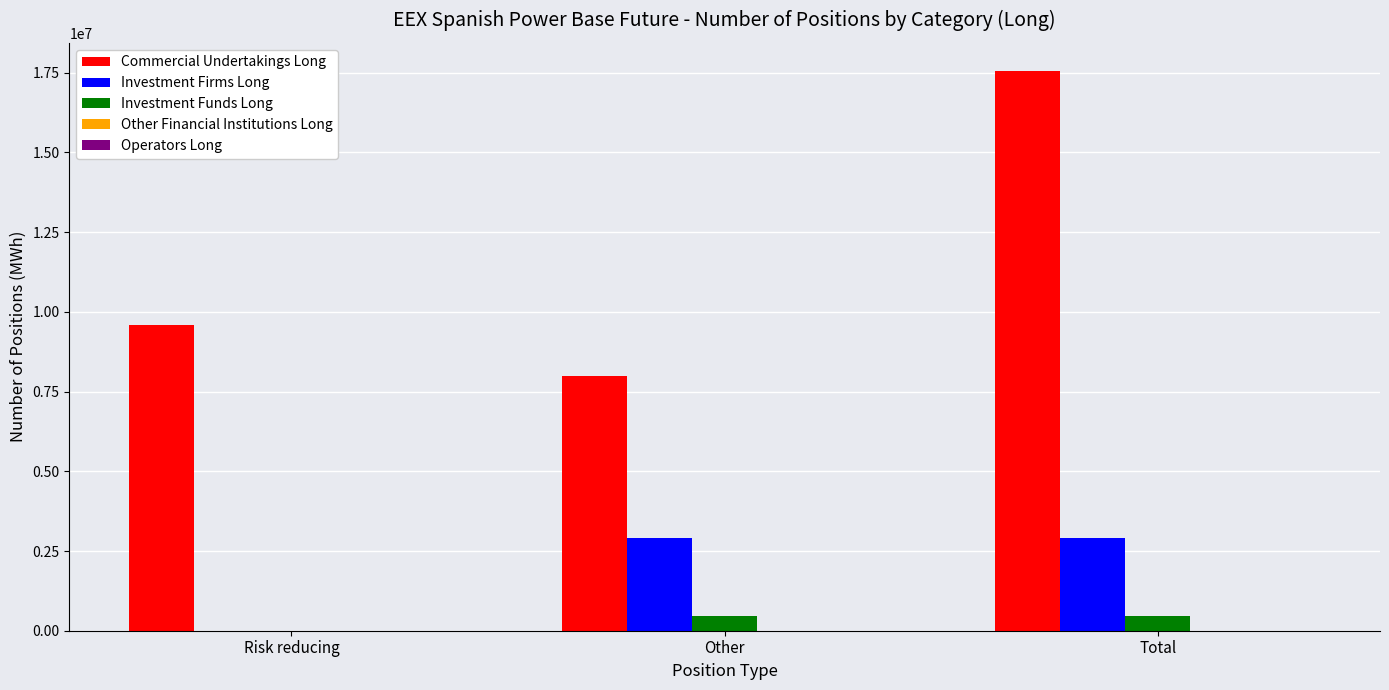

The Investment Firms Long series shows 2906320 at Total. True or false?

True